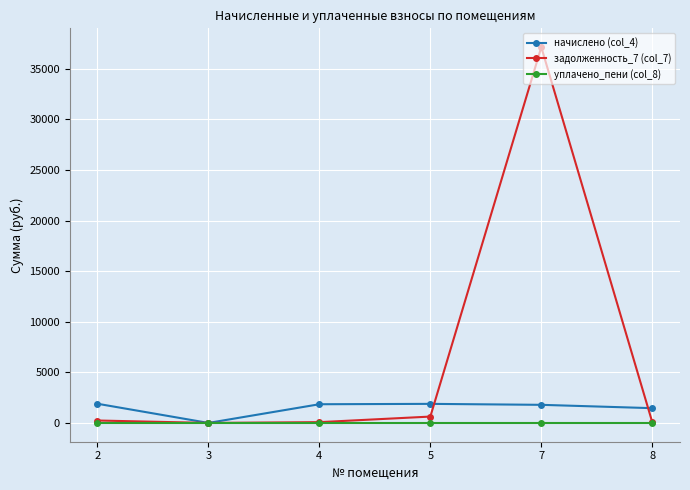

Is this an area chart (filled region under the line)?

No